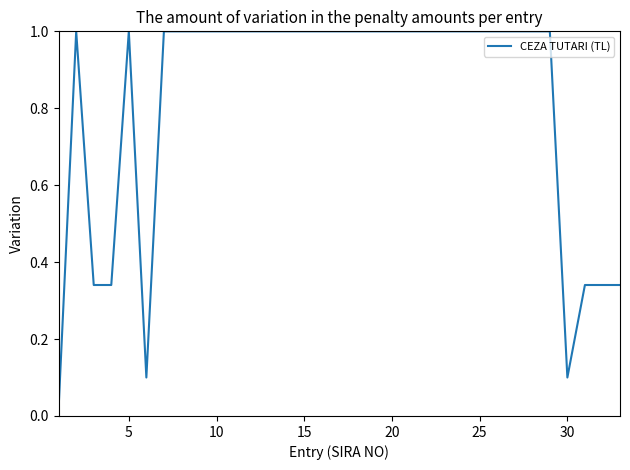

What is the sum of all values?

26.9